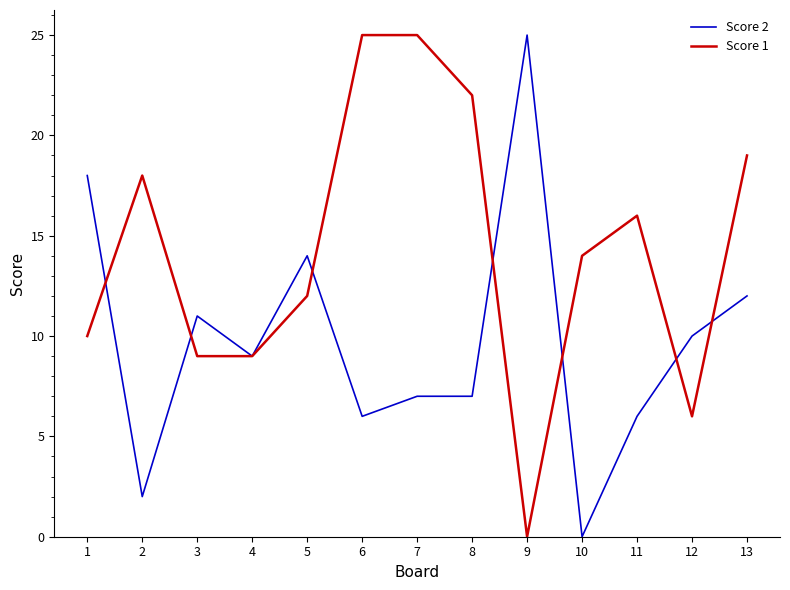

Where is Score 1 nearest to the value 12?

5